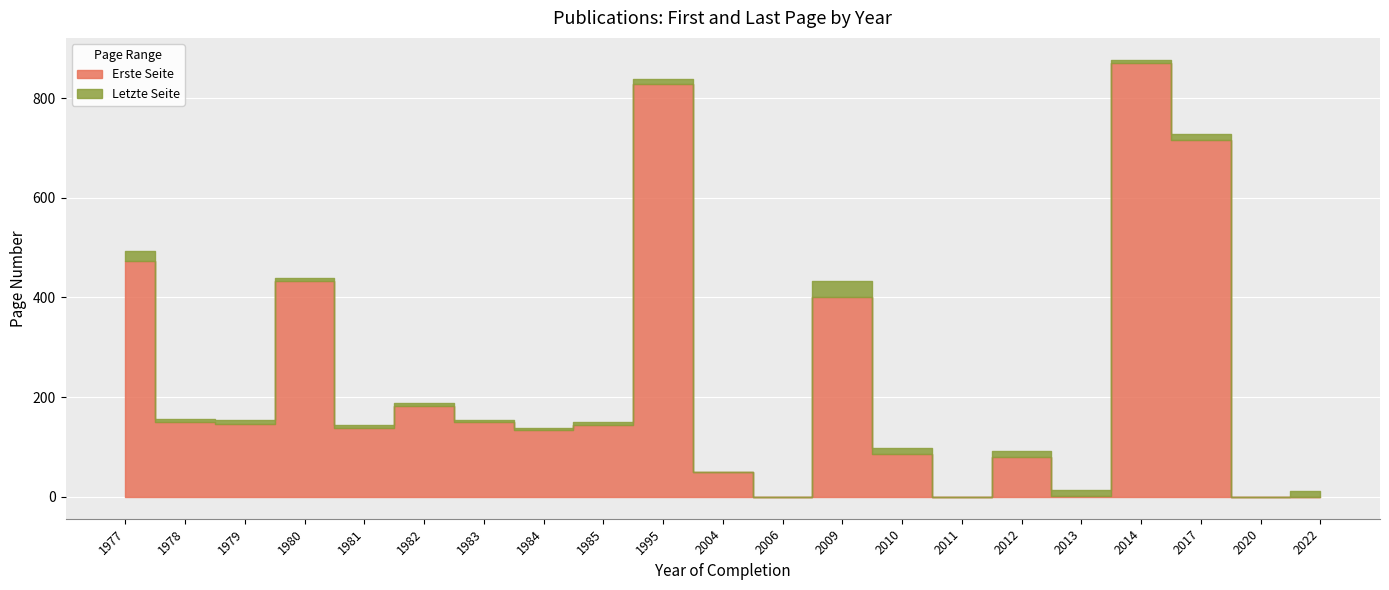

What is the total value across all series at 2014?

1747